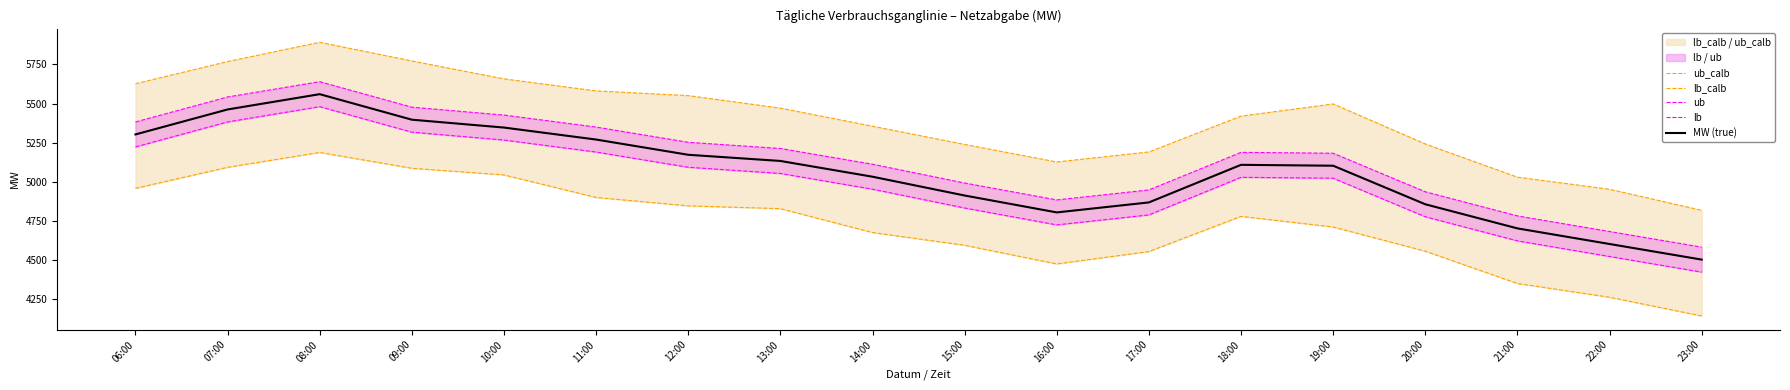

True or false: ub_calb and ub cross at least once.

False